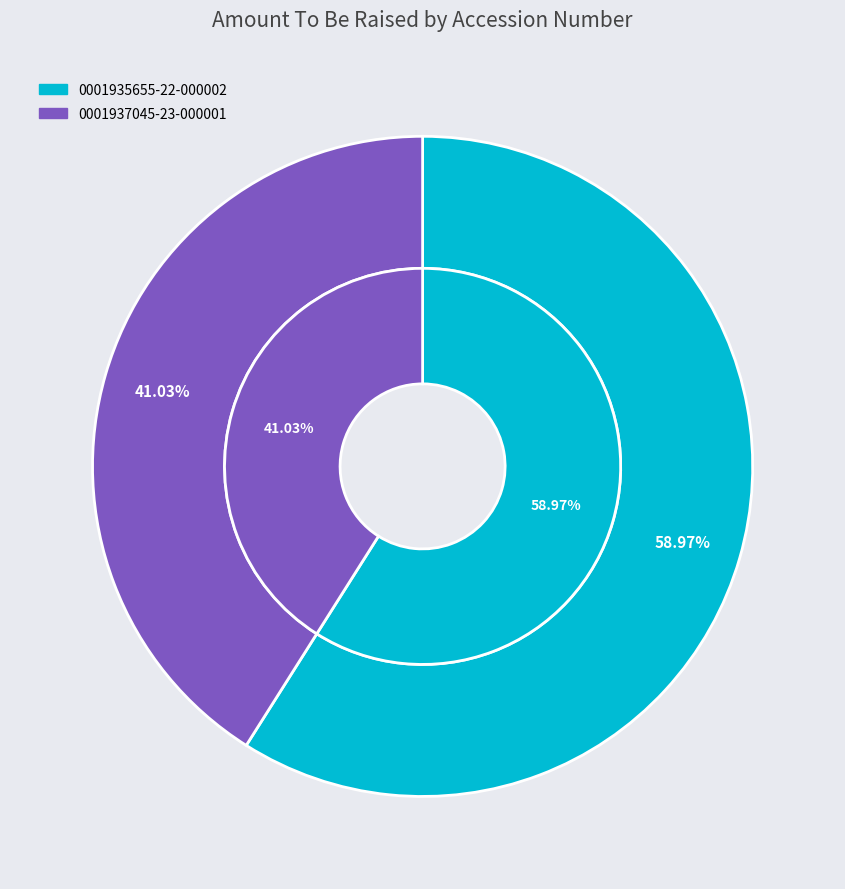

How much of the chart is everything except 0001937045-23-000001?

59.0%